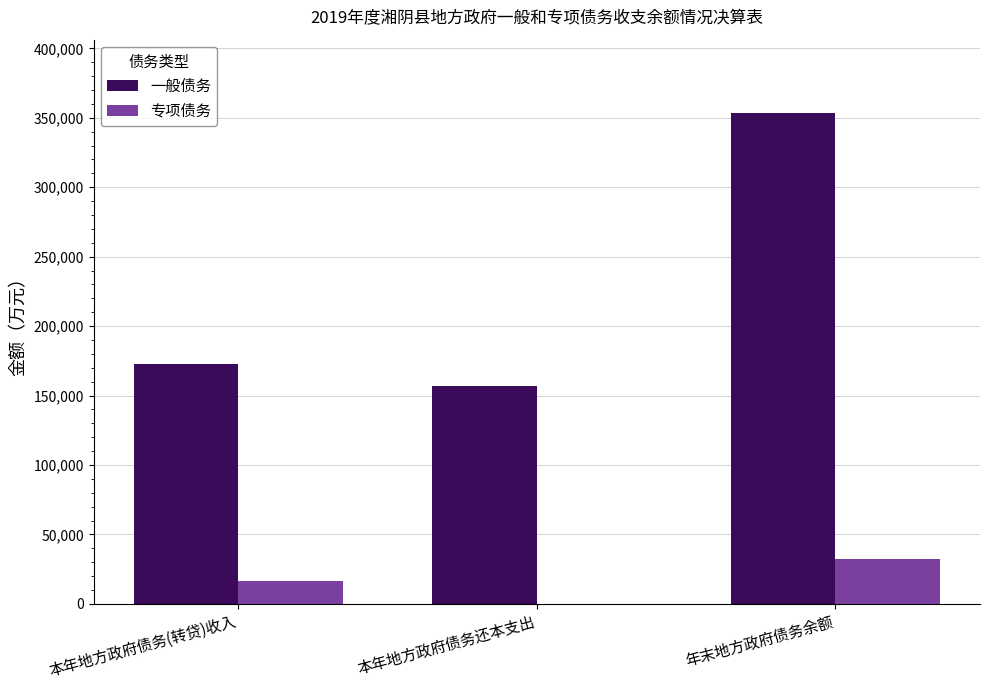

What is the maximum value for 一般债务?

353230